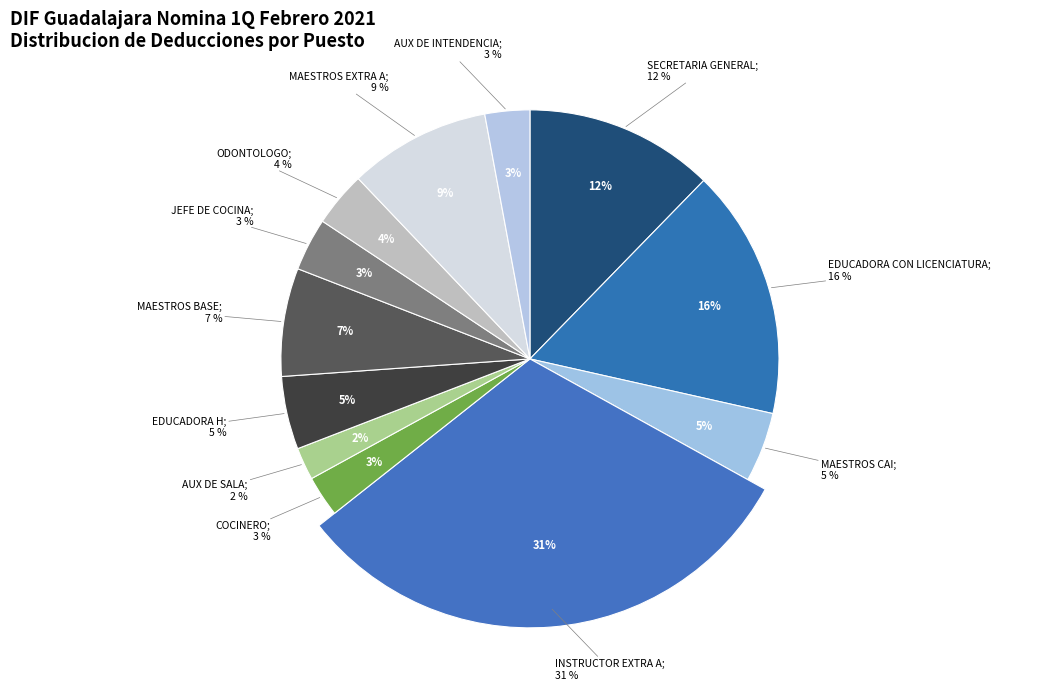

Count the number of slices in the pie.

12